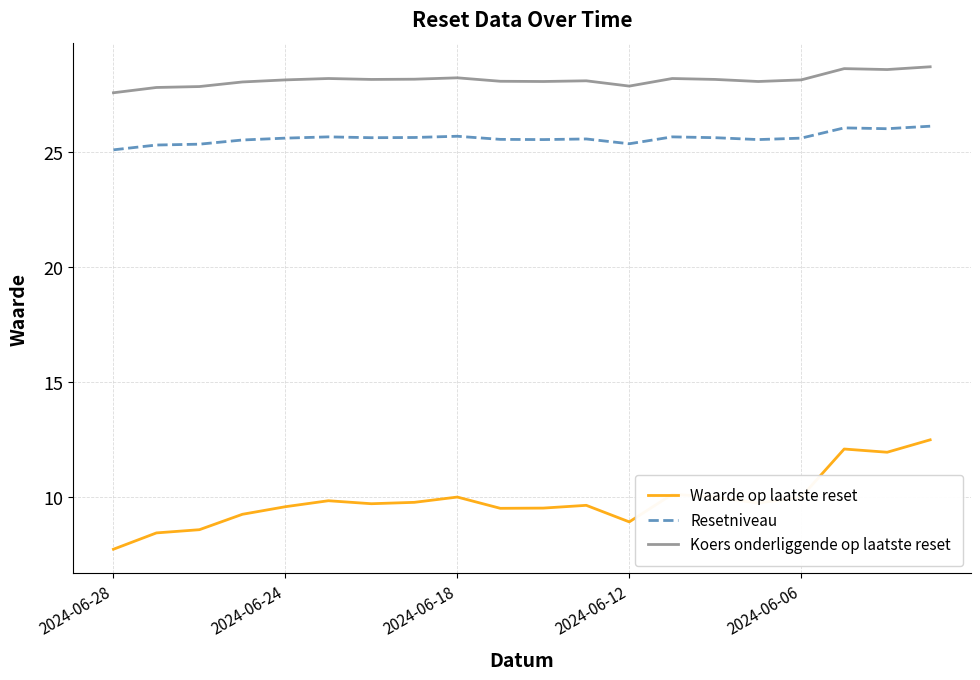

What is the difference between the maximum and minimum values in the Resetniveau series?

1.0